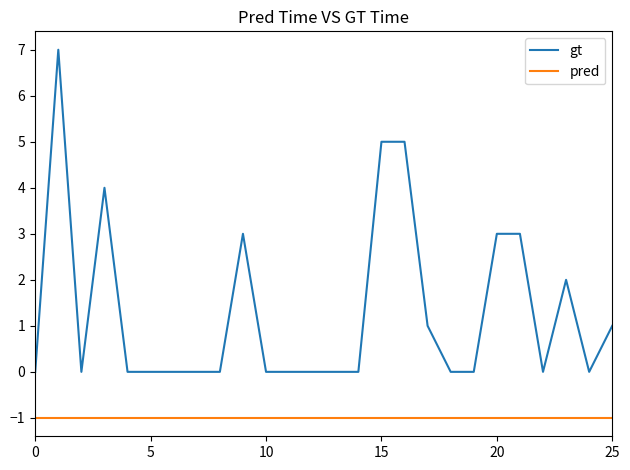

True or false: pred and gt cross at least once.

False